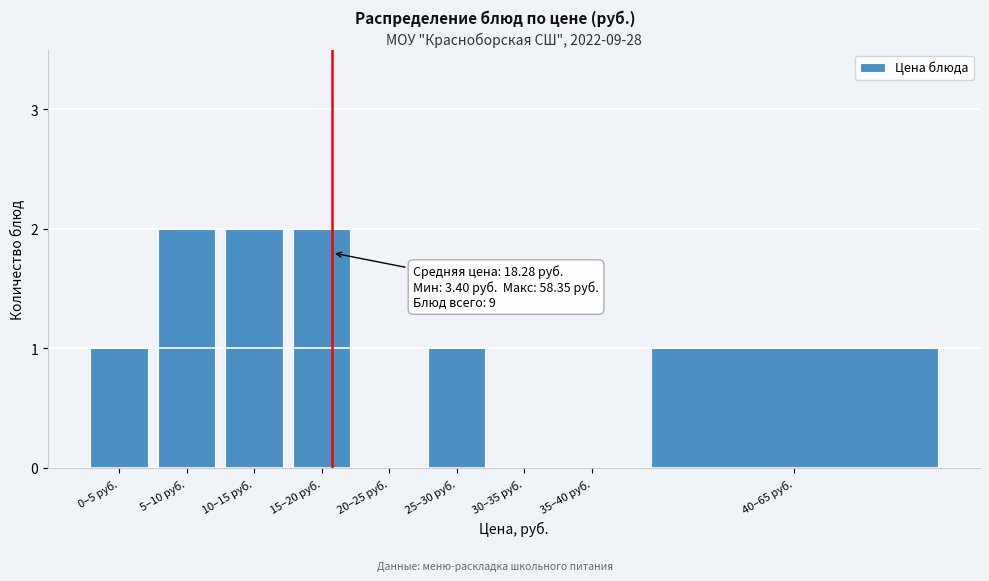

Reading left to right, extract all data points from this chart.

0–5 руб.=1	5–10 руб.=2	10–15 руб.=2	15–20 руб.=2	20–25 руб.=0	25–30 руб.=1	30–35 руб.=0	35–40 руб.=0	40–65 руб.=1